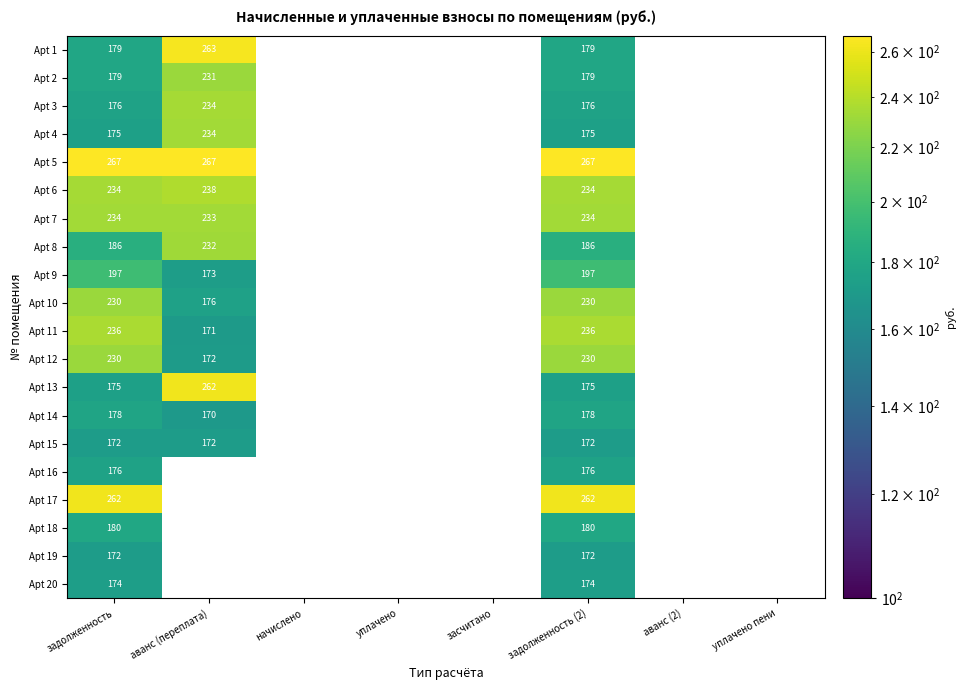

The value of Apt 17 at задолженность is 262. True or false?

True